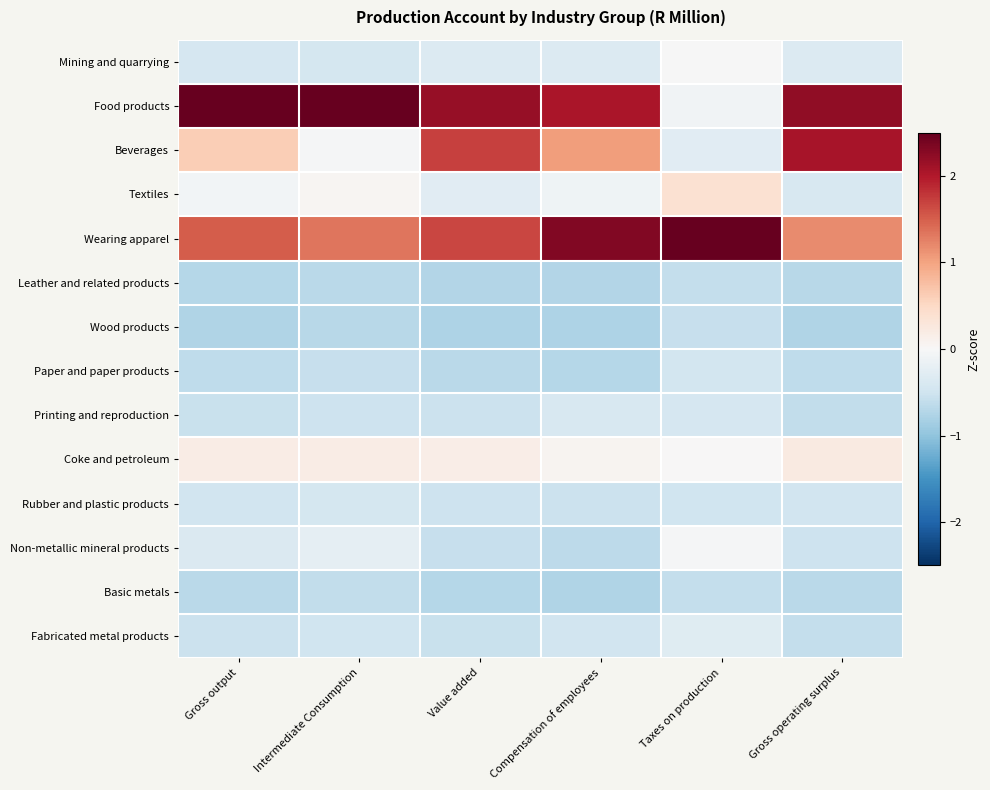

Which series has the largest total across all categories?

Food products